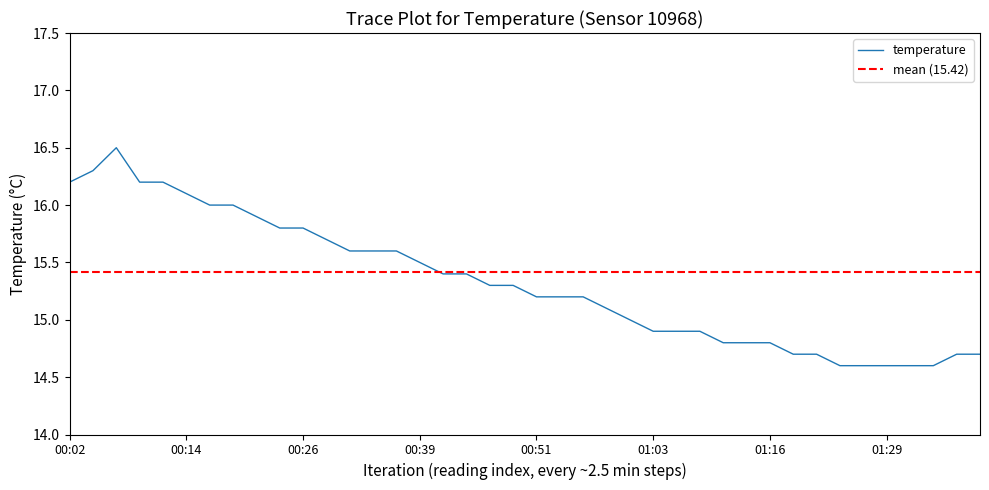

What is the change in value from 00:39 to 01:24?

-0.9